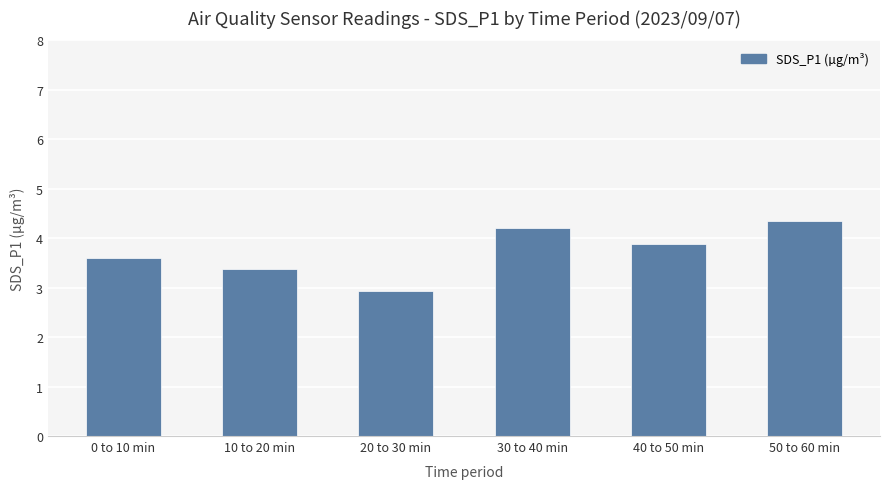

What is the greatest value displayed?

4.3